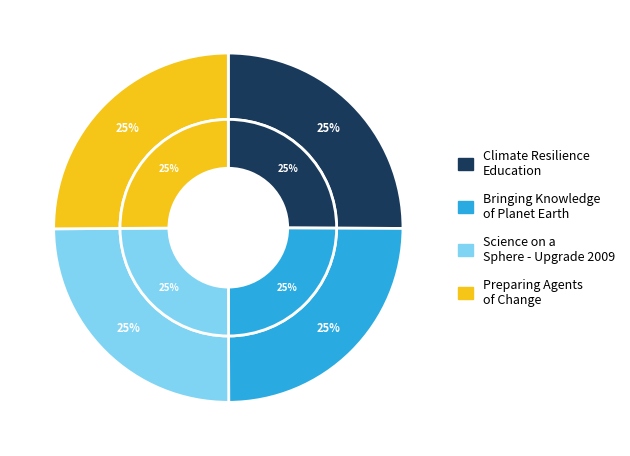

Which category has the smallest portion of the pie?

Bringing Knowledge of Planet Earth